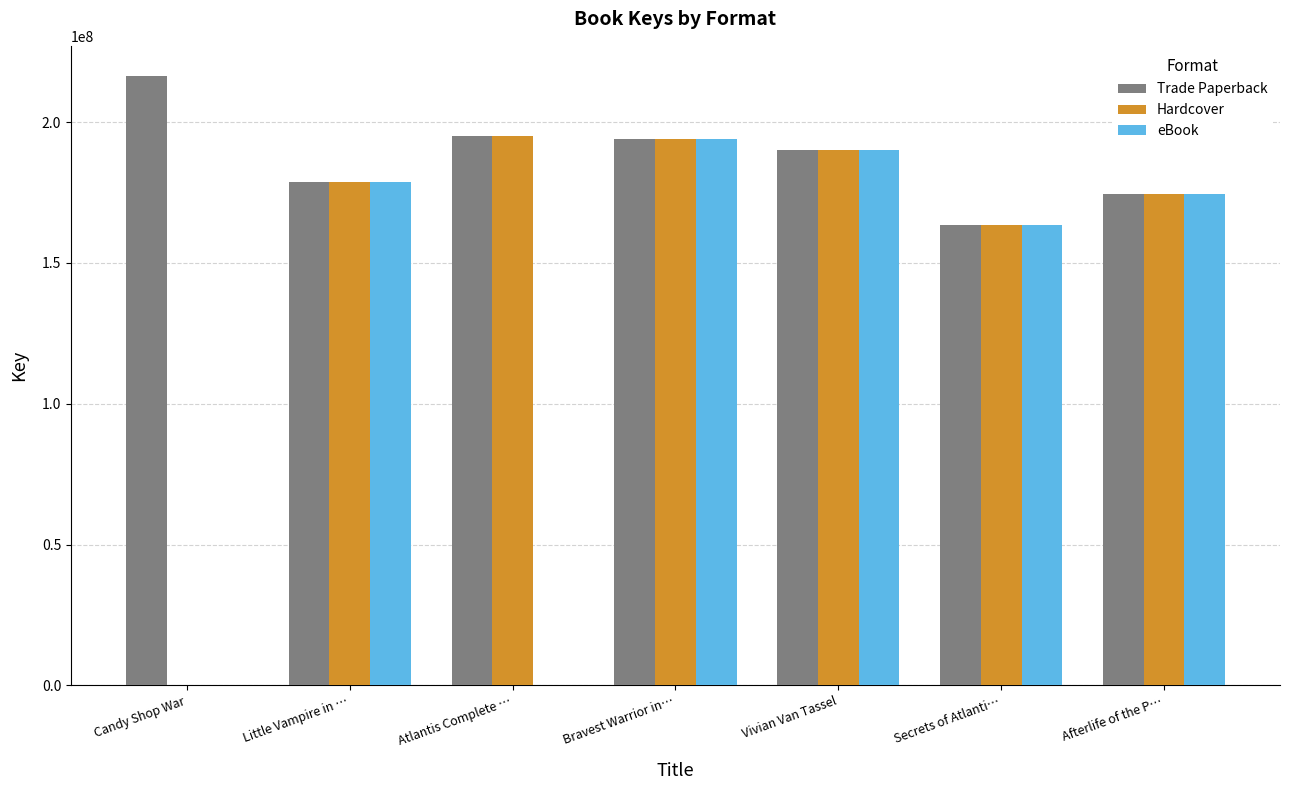

What is the highest value of the Hardcover series?

195147131